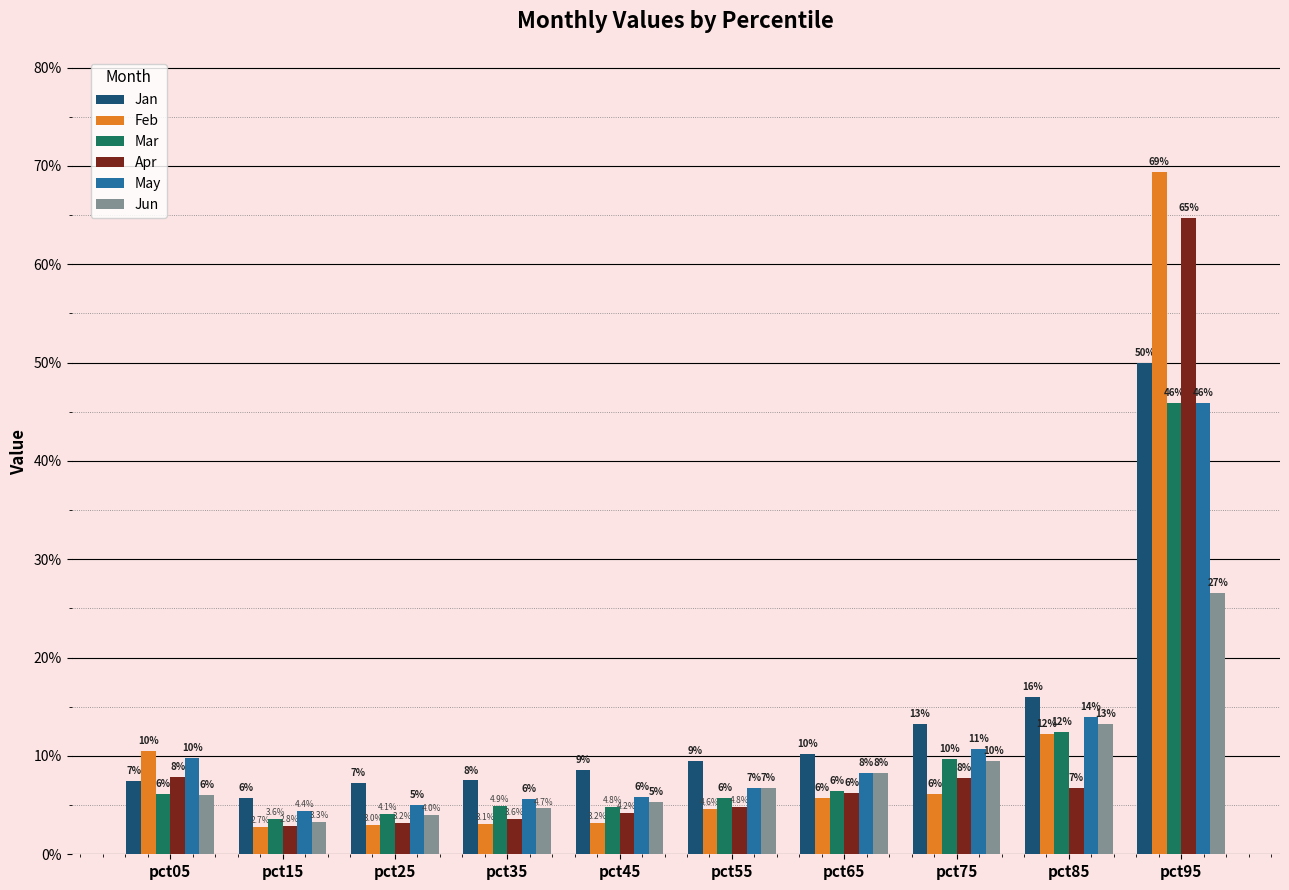

Are the bars grouped side by side (vs. stacked)?

Yes